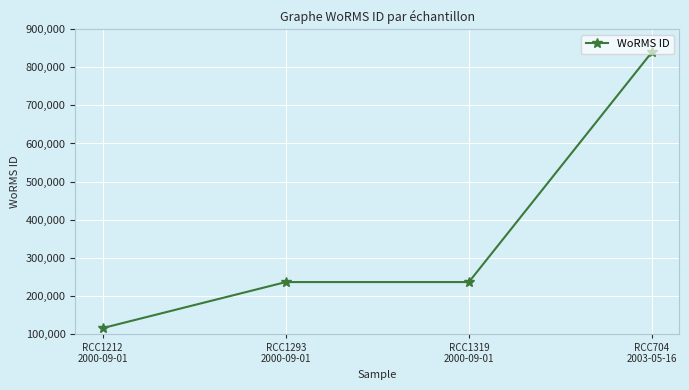

Approximately how many times larger is the value at RCC1212
2000-09-01 compared to RCC1319
2000-09-01?

0.5